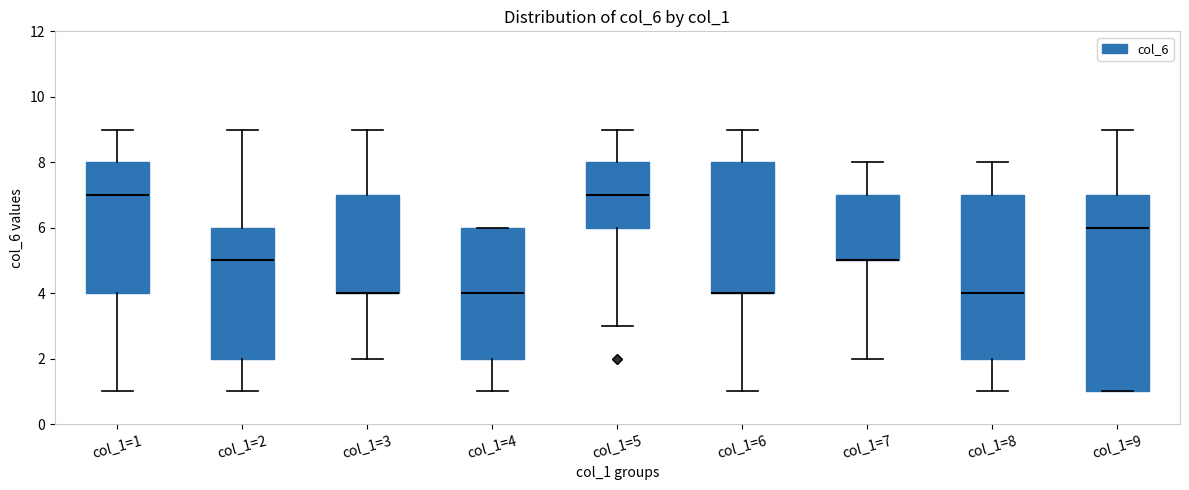

Reading left to right, read every box against the y-axis: the position of its median line, the range the box covers, and the ends of its whiskers. The values are not printed on the chart, so give them approximately, as read against the axis.

col_1=1: median 7, box 4 to 8, whiskers 1 to 9
col_1=2: median 5, box 2 to 6, whiskers 1 to 9
col_1=3: median 4 (drawn on the box's lower edge), box 4 to 7, whiskers 2 to 9
col_1=4: median 4, box 2 to 6, whiskers 1 to 6
col_1=5: median 7, box 6 to 8, whiskers 3 to 9
col_1=6: median 4 (drawn on the box's lower edge), box 4 to 8, whiskers 1 to 9
col_1=7: median 5 (drawn on the box's lower edge), box 5 to 7, whiskers 2 to 8
col_1=8: median 4, box 2 to 7, whiskers 1 to 8
col_1=9: median 6, box 1 to 7, whiskers 1 to 9